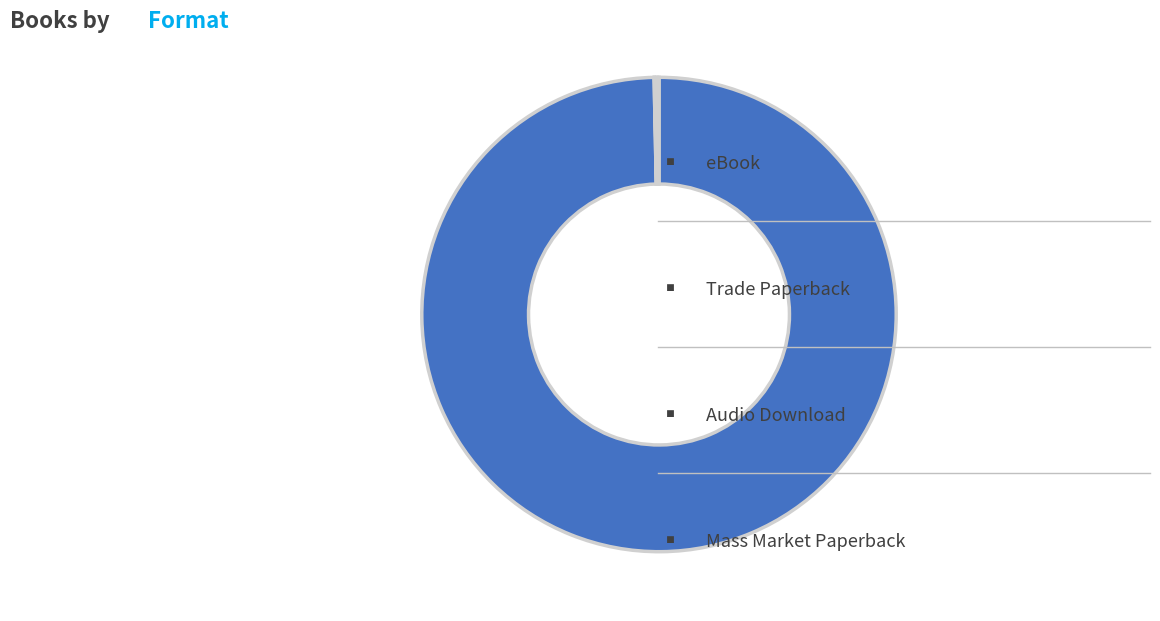

Is there any slice that represents more than half of the pie?

Yes